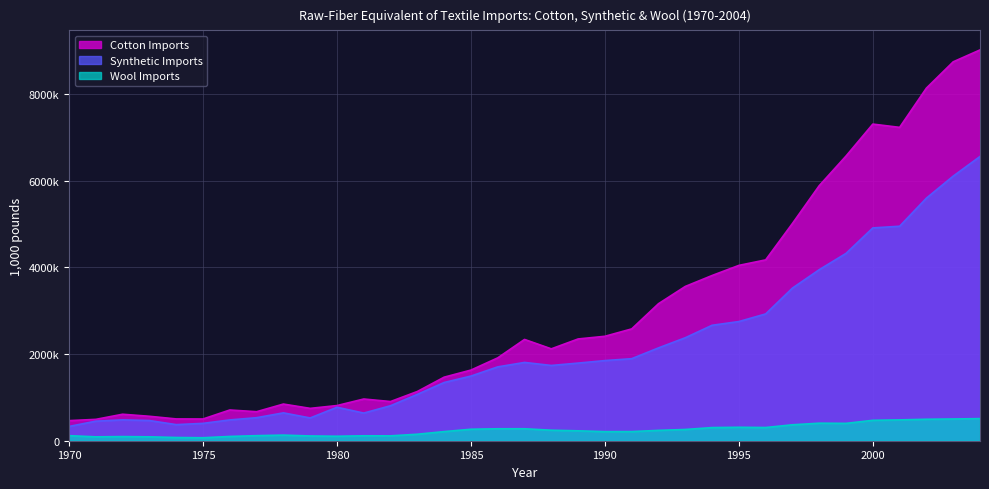

Is the value of Synthetic Imports at 1978 greater than the value of Cotton Imports at 1992?

No